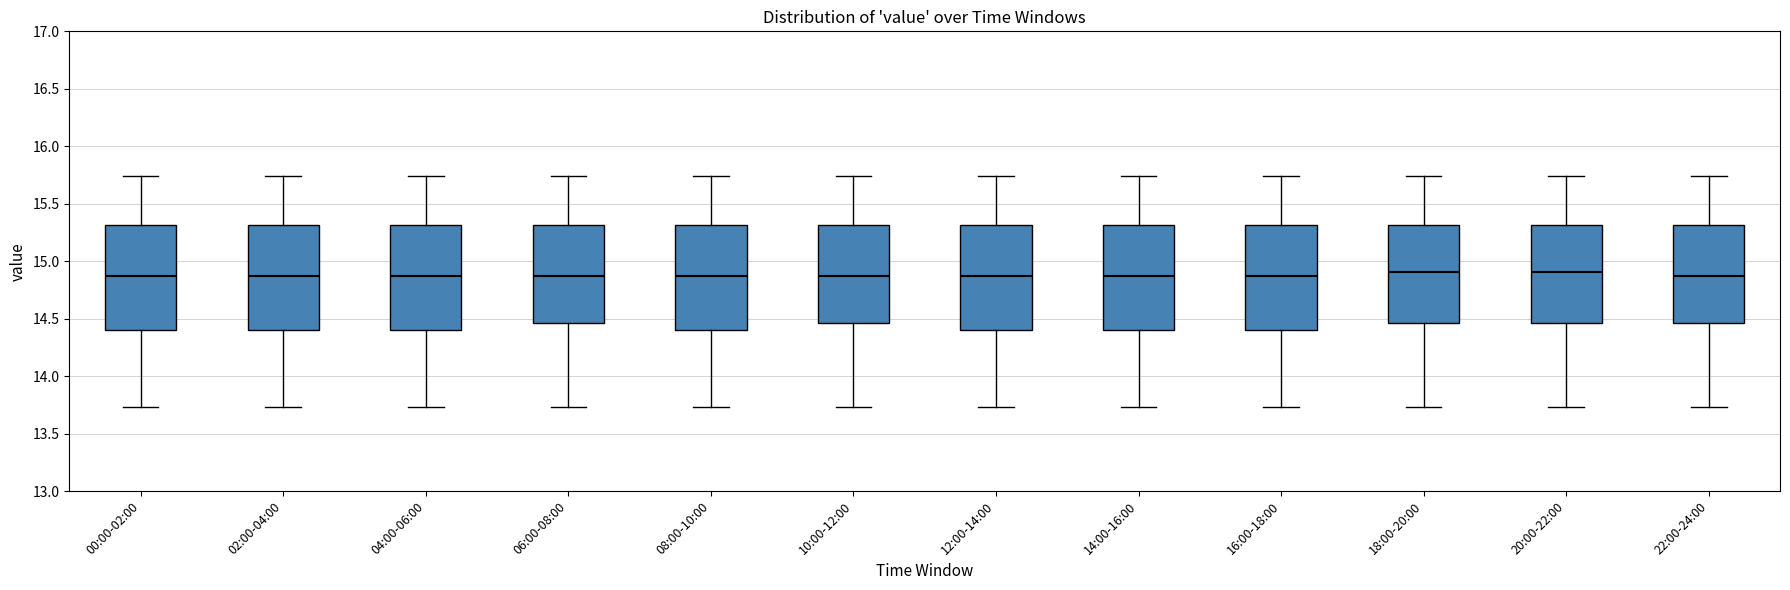

Where does the median line of the box for 02:00-04:00 sit on the y-axis? The values are not printed on the chart, so give them approximately, as read against the axis.

14.90